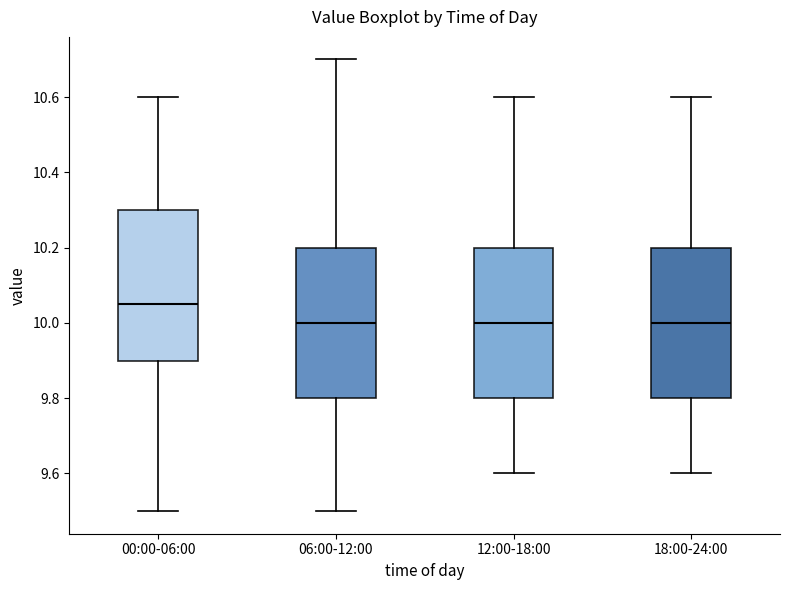

Reading left to right, read every box against the y-axis: the position of its median line, the range the box covers, and the ends of its whiskers. The values are not printed on the chart, so give them approximately, as read against the axis.

00:00-06:00: median 10.06, box 9.90 to 10.30, whiskers 9.50 to 10.60
06:00-12:00: median 10.00, box 9.80 to 10.20, whiskers 9.50 to 10.70
12:00-18:00: median 10.00, box 9.80 to 10.20, whiskers 9.60 to 10.60
18:00-24:00: median 10.00, box 9.80 to 10.20, whiskers 9.60 to 10.60